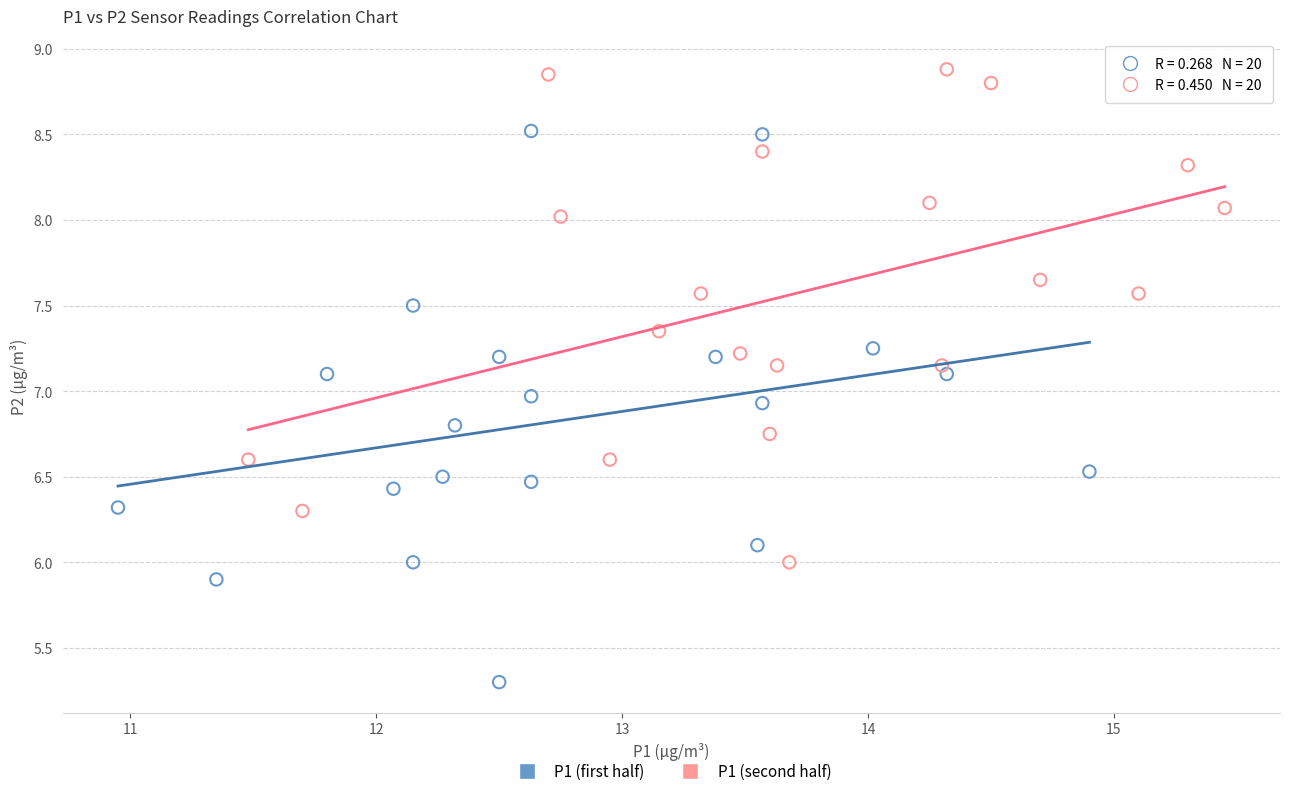

Which series reaches the maximum Y coordinate?

P1 (second half)